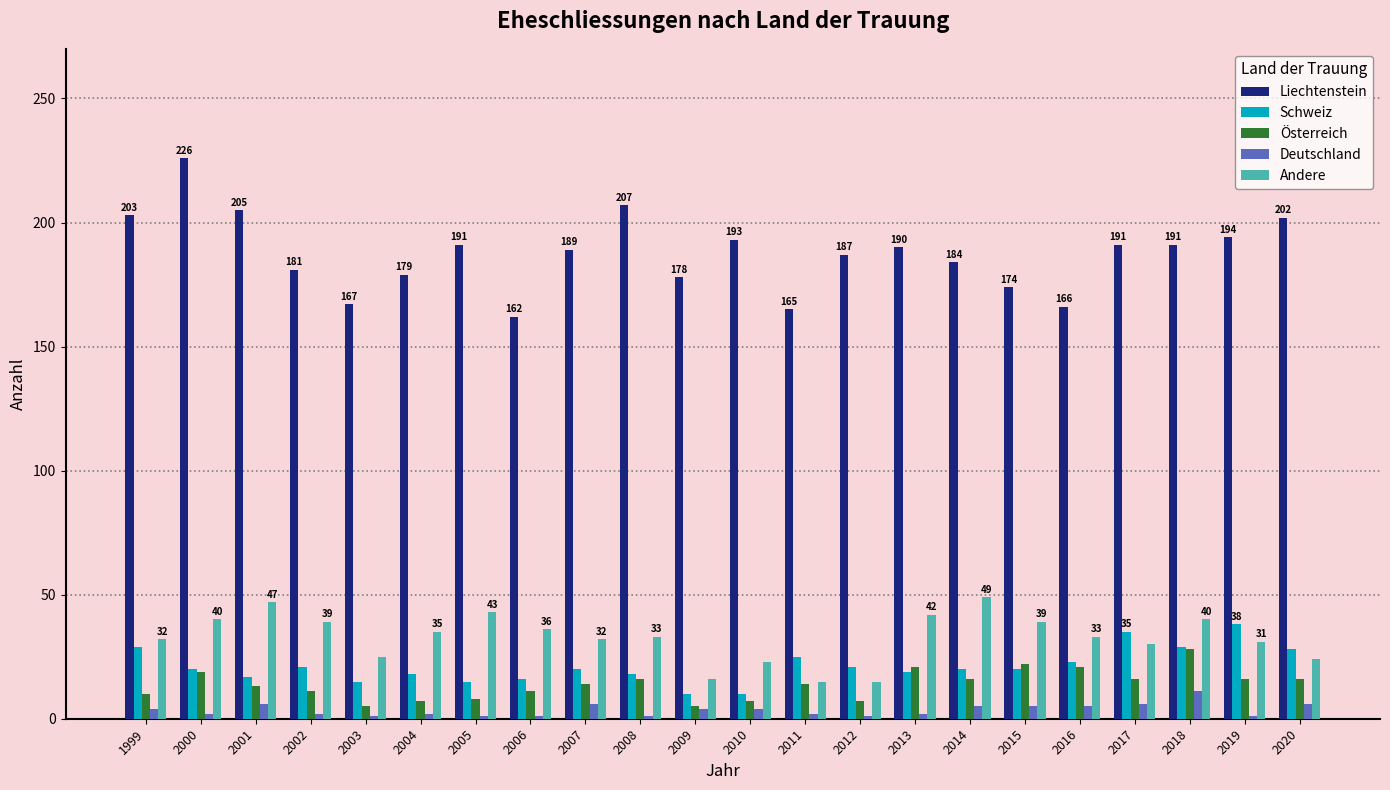

Is it true that Schweiz equals 4 at 2003?

False